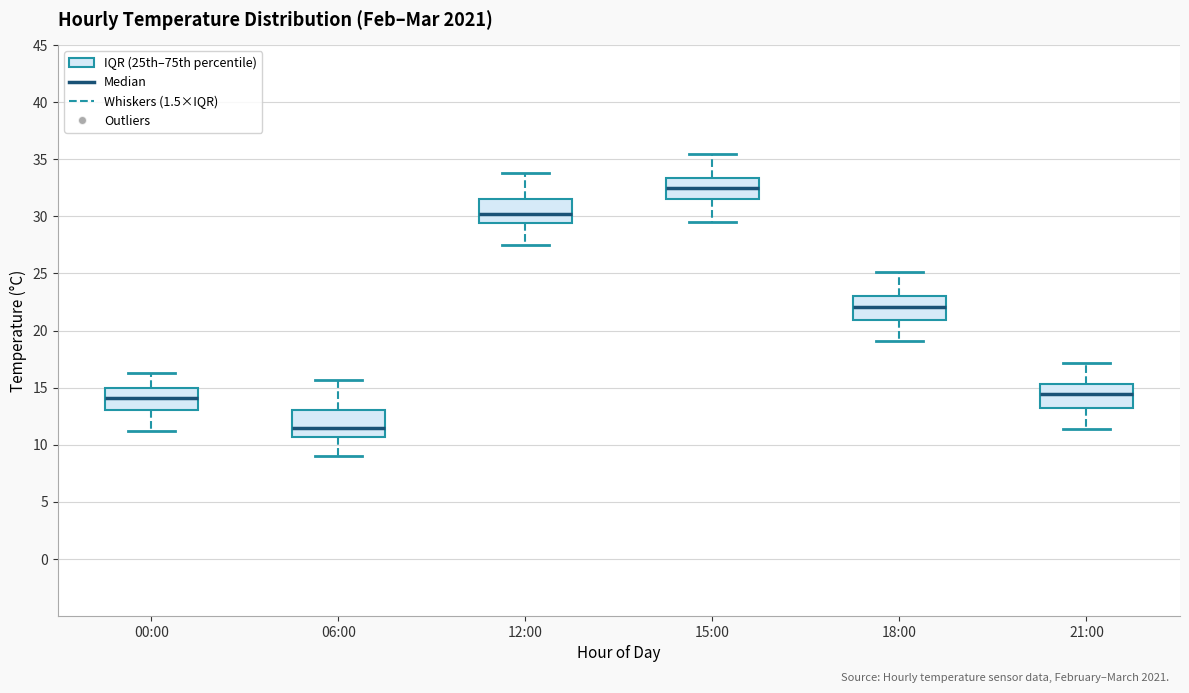

Which box has the highest median line?

15:00